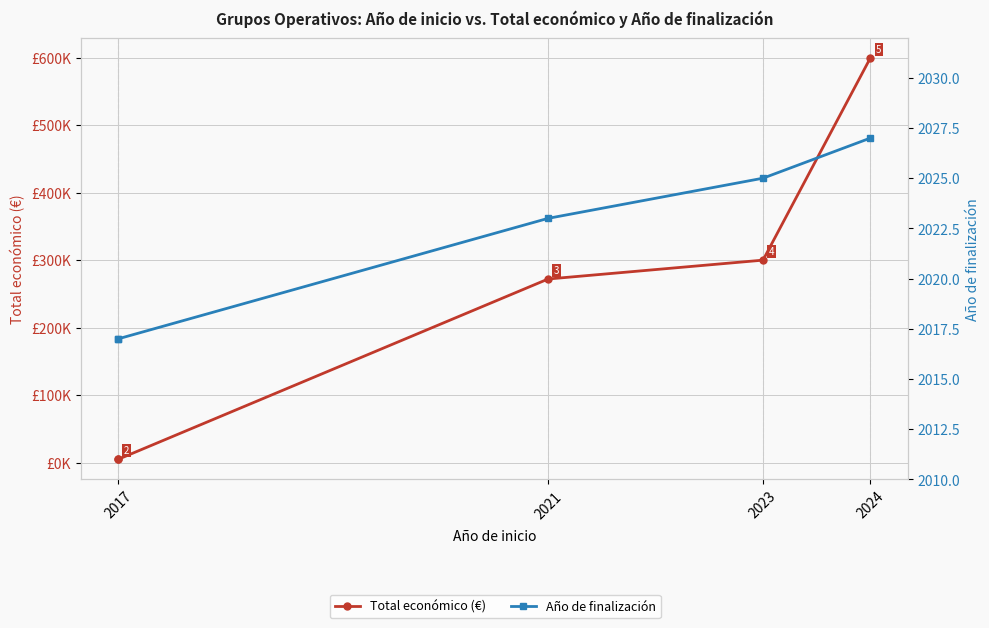

Which series has the largest total across all categories?

Total económico (€)